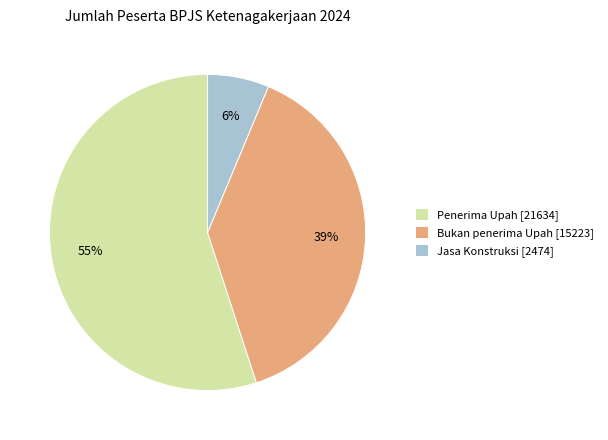

Is it true that Jasa Konstruksi is 6% of the pie?

True